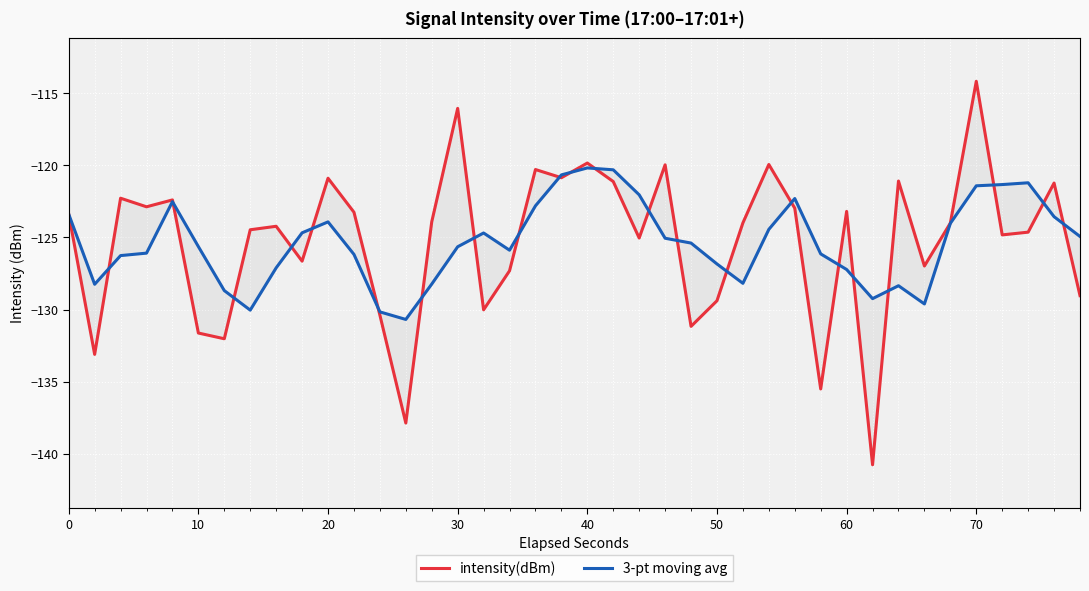

At how many categories does at least one series exceed -128?

35